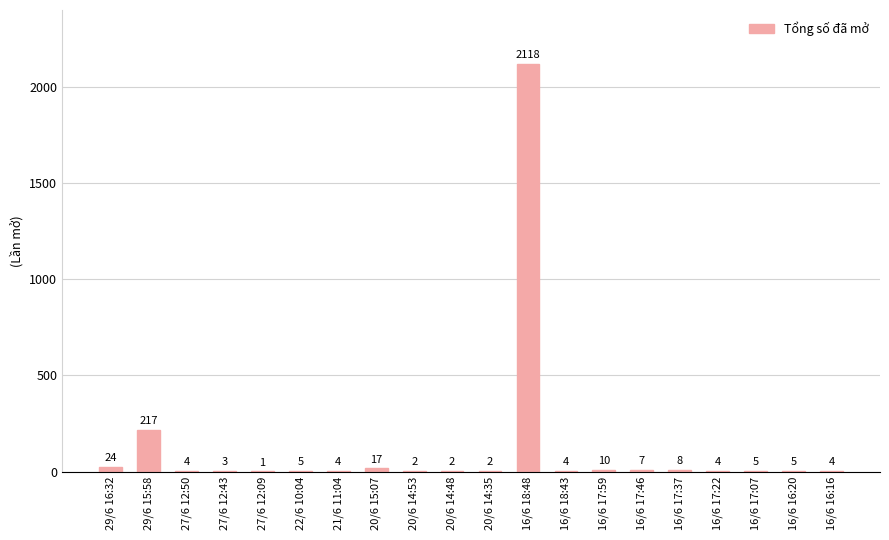

Reading right to left, list all the values displayed in this chart.

16/6 16:16=4	16/6 16:20=5	16/6 17:07=5	16/6 17:22=4	16/6 17:37=8	16/6 17:46=7	16/6 17:59=10	16/6 18:43=4	16/6 18:48=2118	20/6 14:35=2	20/6 14:48=2	20/6 14:53=2	20/6 15:07=17	21/6 11:04=4	22/6 10:04=5	27/6 12:09=1	27/6 12:43=3	27/6 12:50=4	29/6 15:58=217	29/6 16:32=24